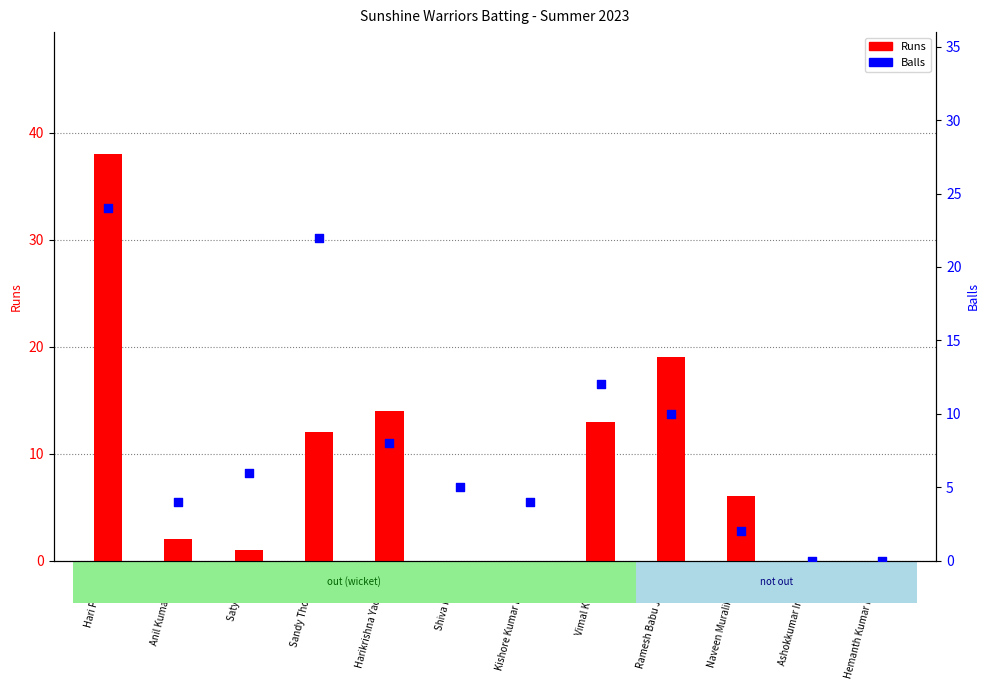

Which series reaches the minimum Y coordinate?

Runs